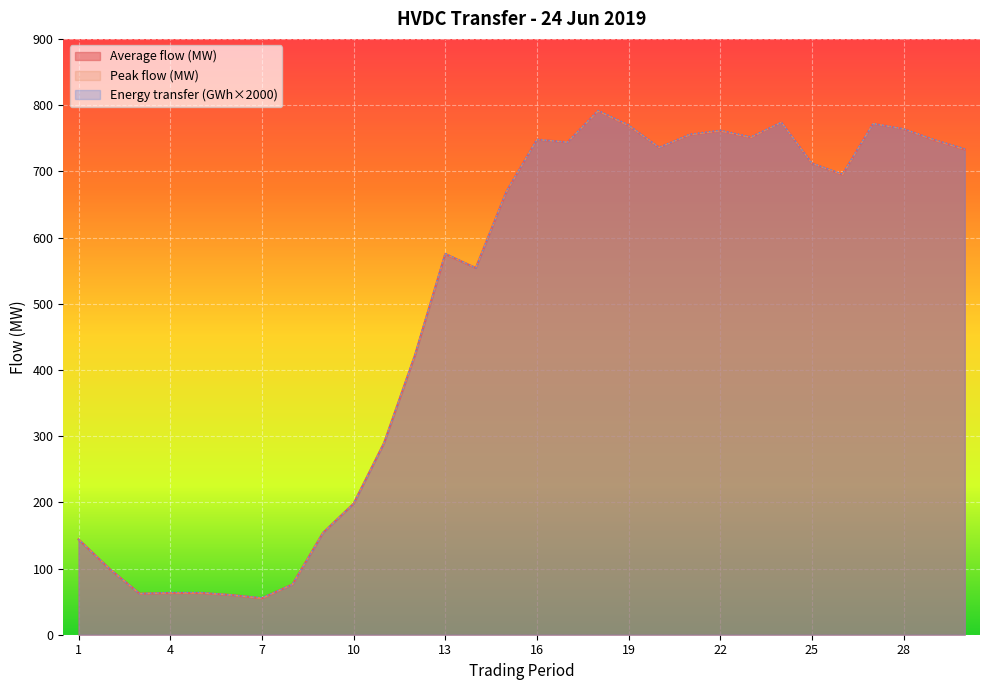

Rank the series by their maximum value, from highest to lowest.

Energy transfer (GWh), Average flow (MW), Peak flow (MW)